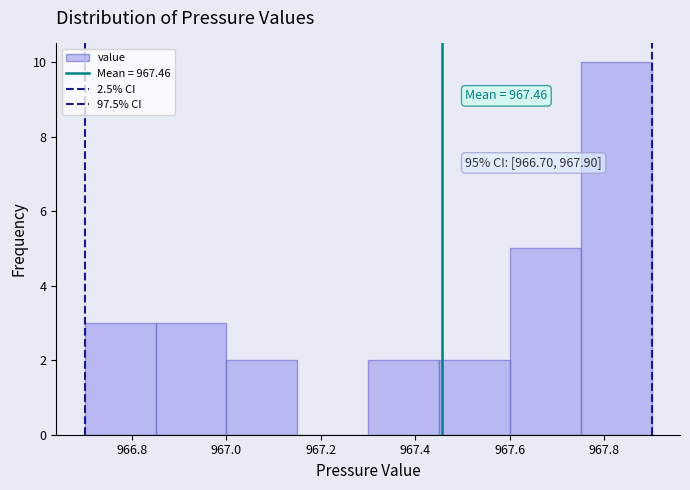

Over which range of the x-axis is the bar tallest?

967.75 to 967.90